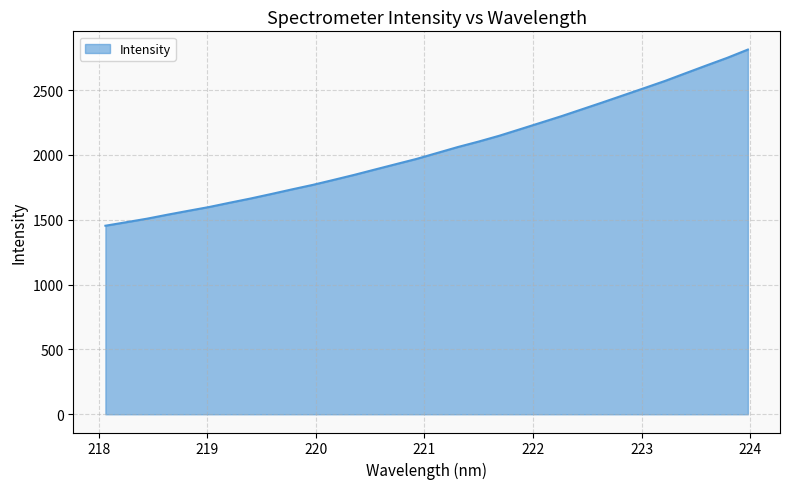

What is the minimum value shown in the chart?

1454.2